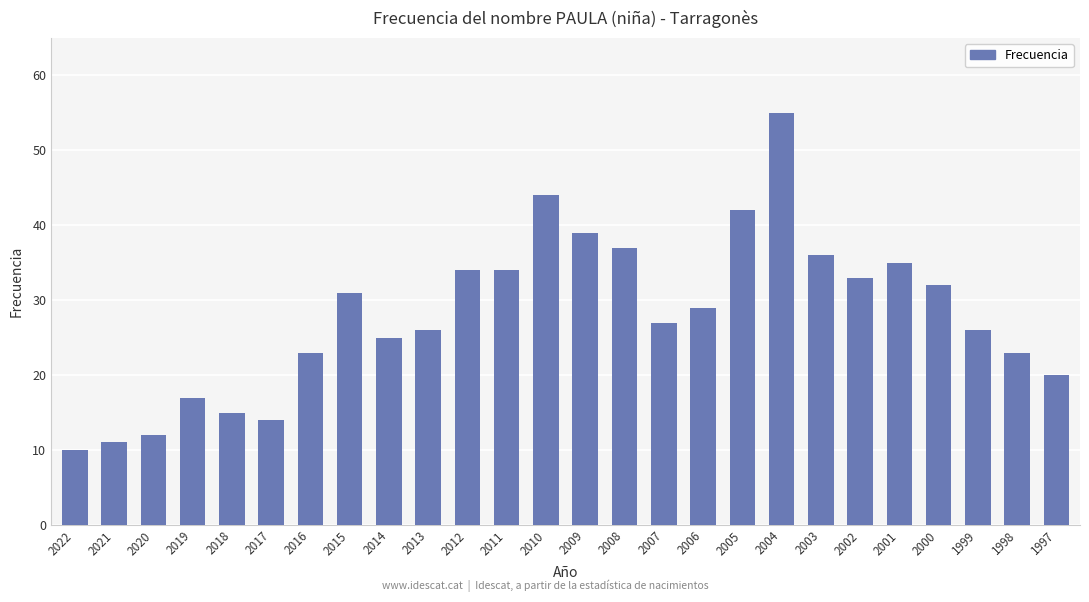

What is the value of the 9th bar from the left?

25